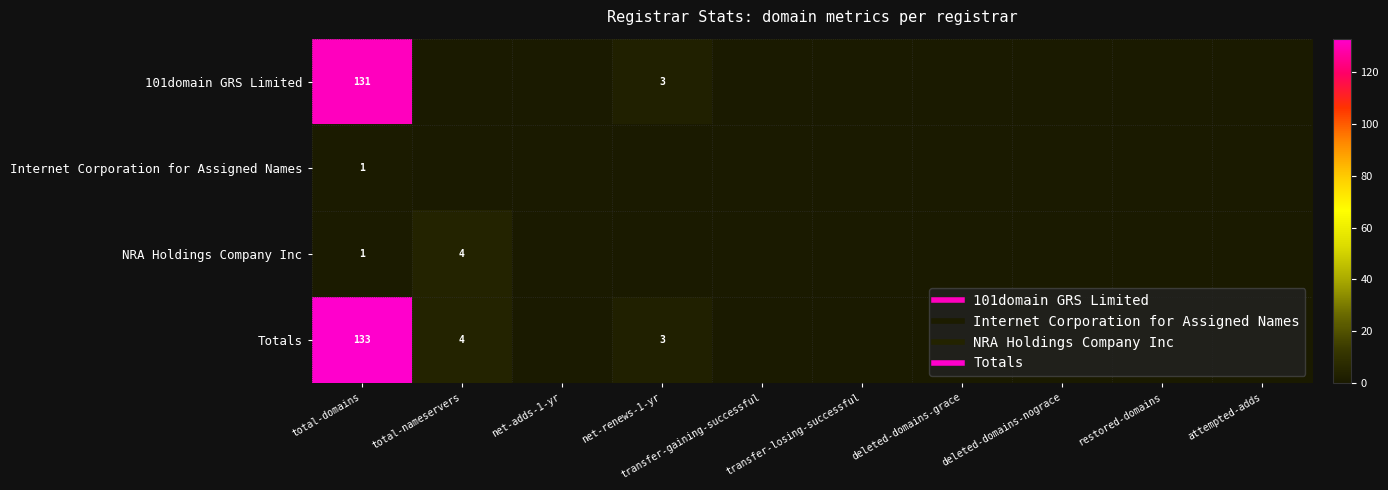

Which label corresponds to the smallest value in the chart?

total-nameservers